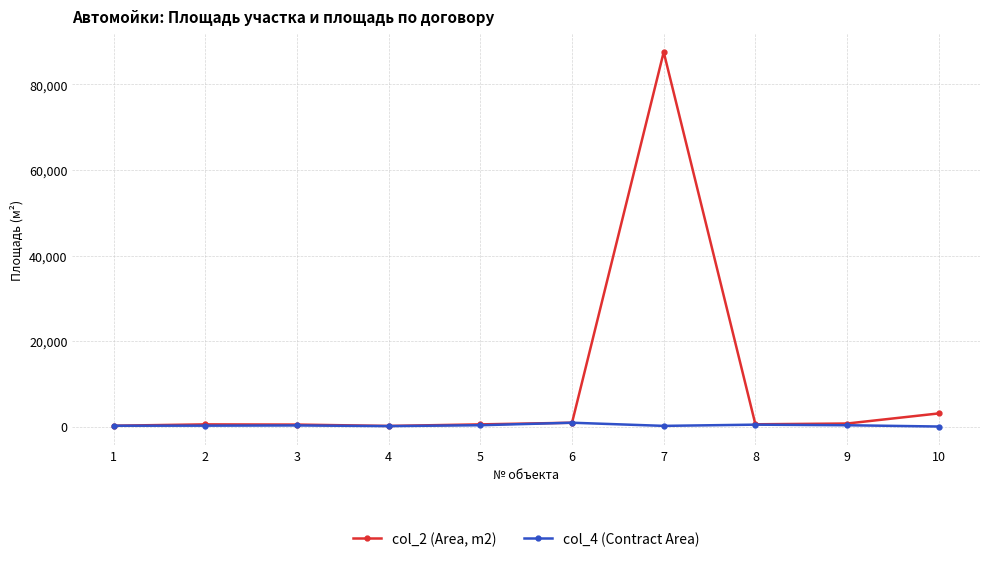

At which category is the sum across all series the highest?

7